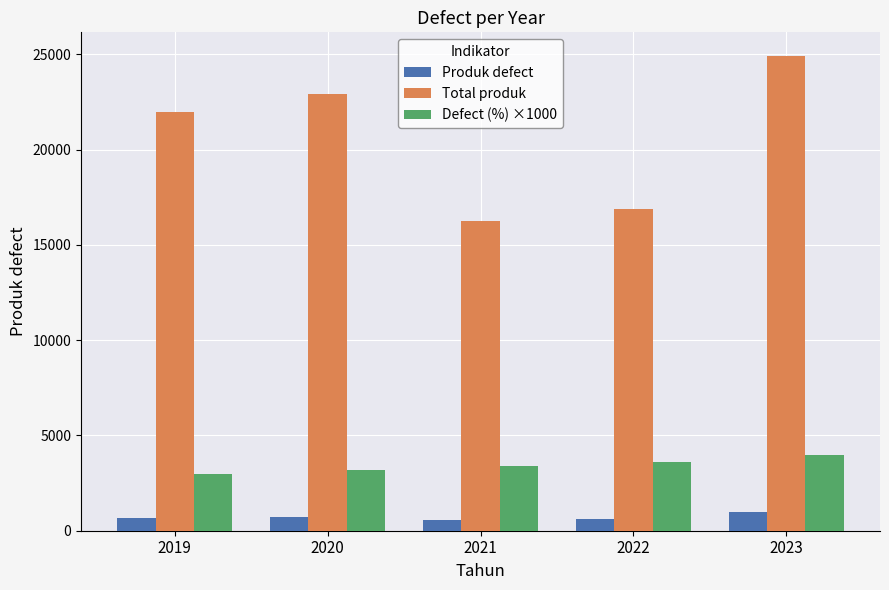

How many values in the Produk defect series are below 656?

2